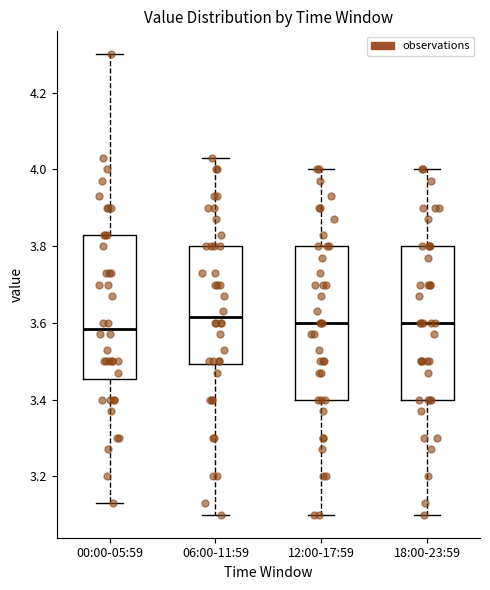

Where is the upper edge of the box for 00:00-05:59 on the y-axis? The values are not printed on the chart, so give them approximately, as read against the axis.

3.84